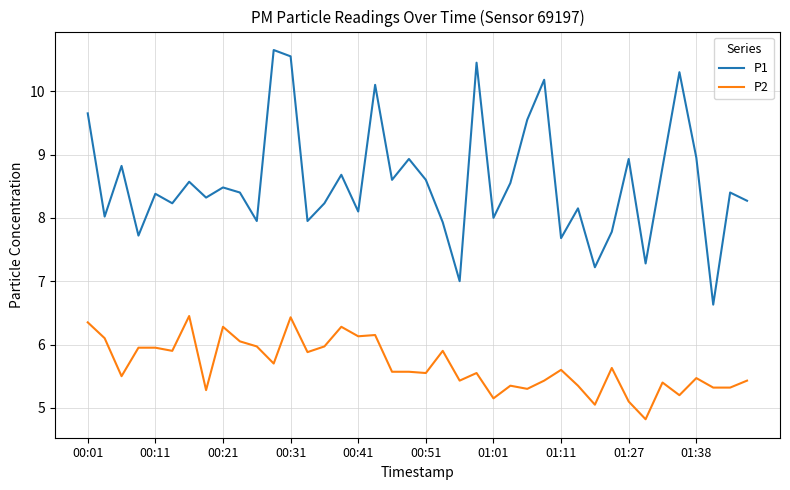

True or false: P1 and P2 cross at least once.

False